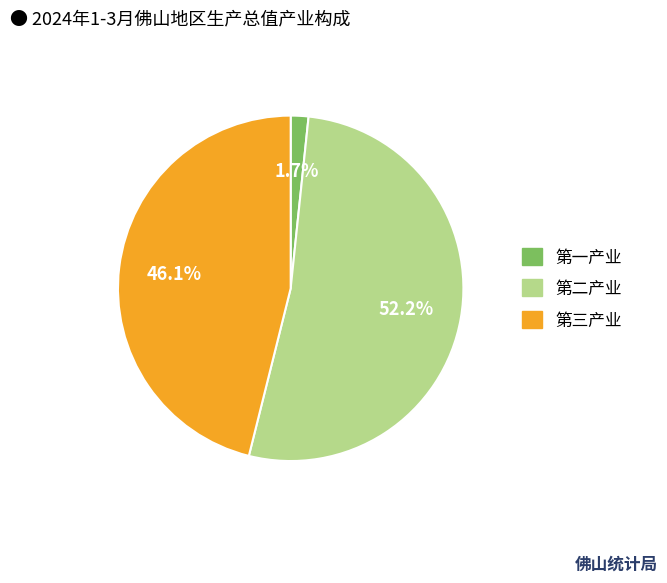

To the nearest percent, what percentage of the pie is 第三产业?

46%